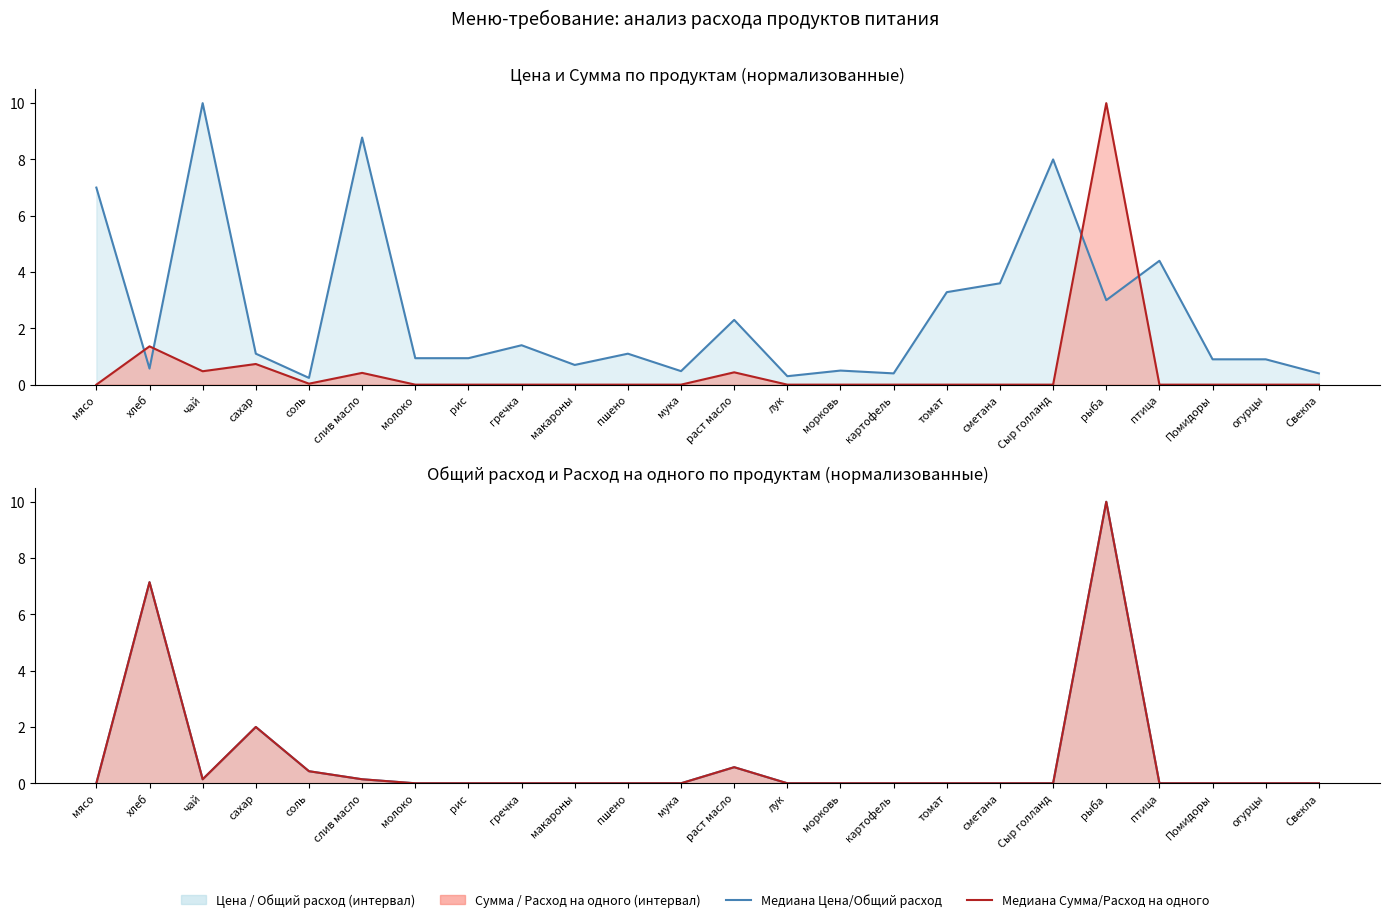

Which series changed the most between морковь and томат?

Цена медиана